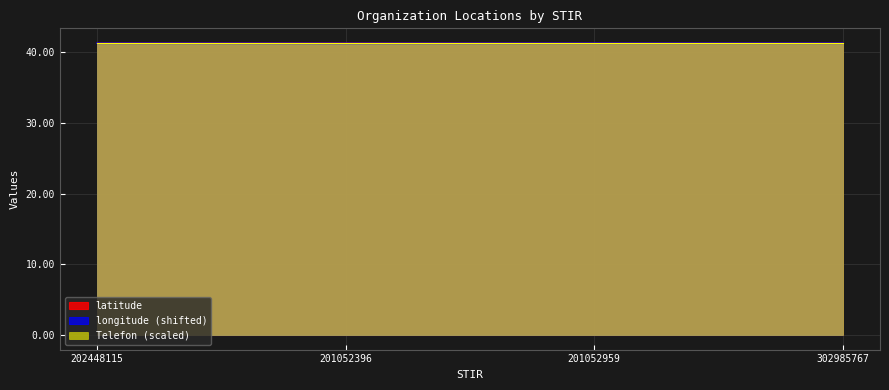

True or false: longitude and latitude cross at least once.

False